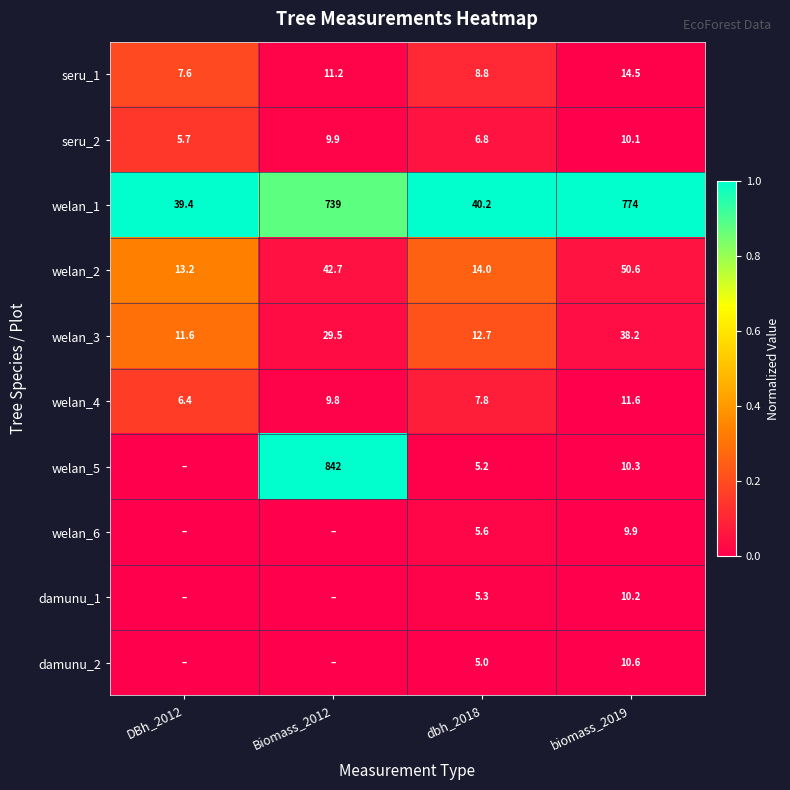

True or false: welan_4 has a value of 10.6 at DBh_2012.

False